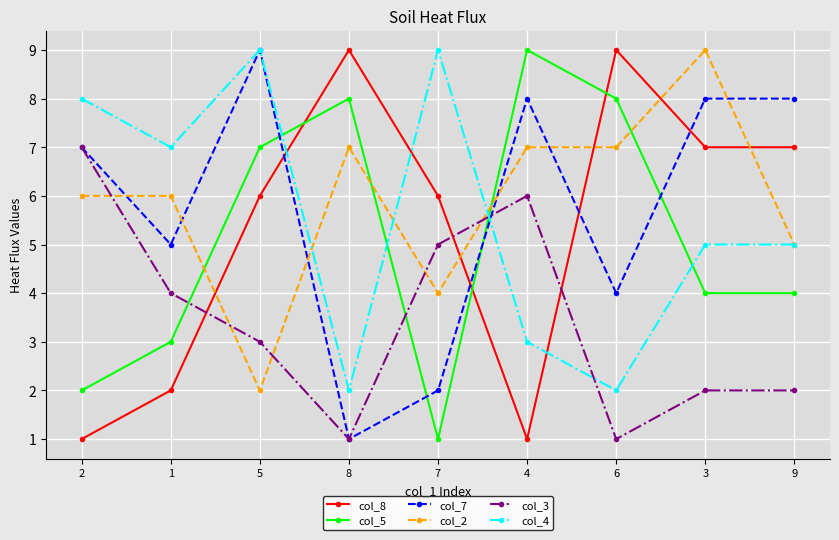

At 6, list the series in order from largest to smallest.

col_8, col_5, col_2, col_7, col_4, col_3